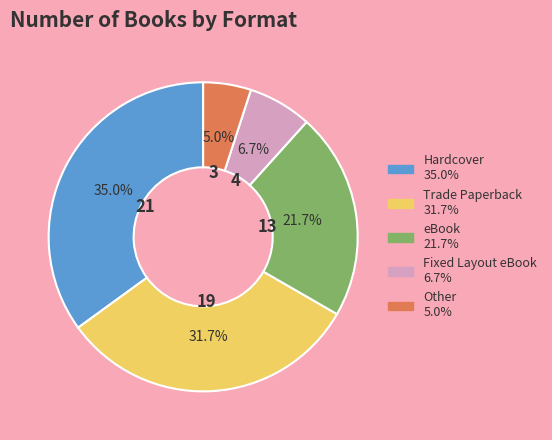

Which category has the smallest portion of the pie?

Other